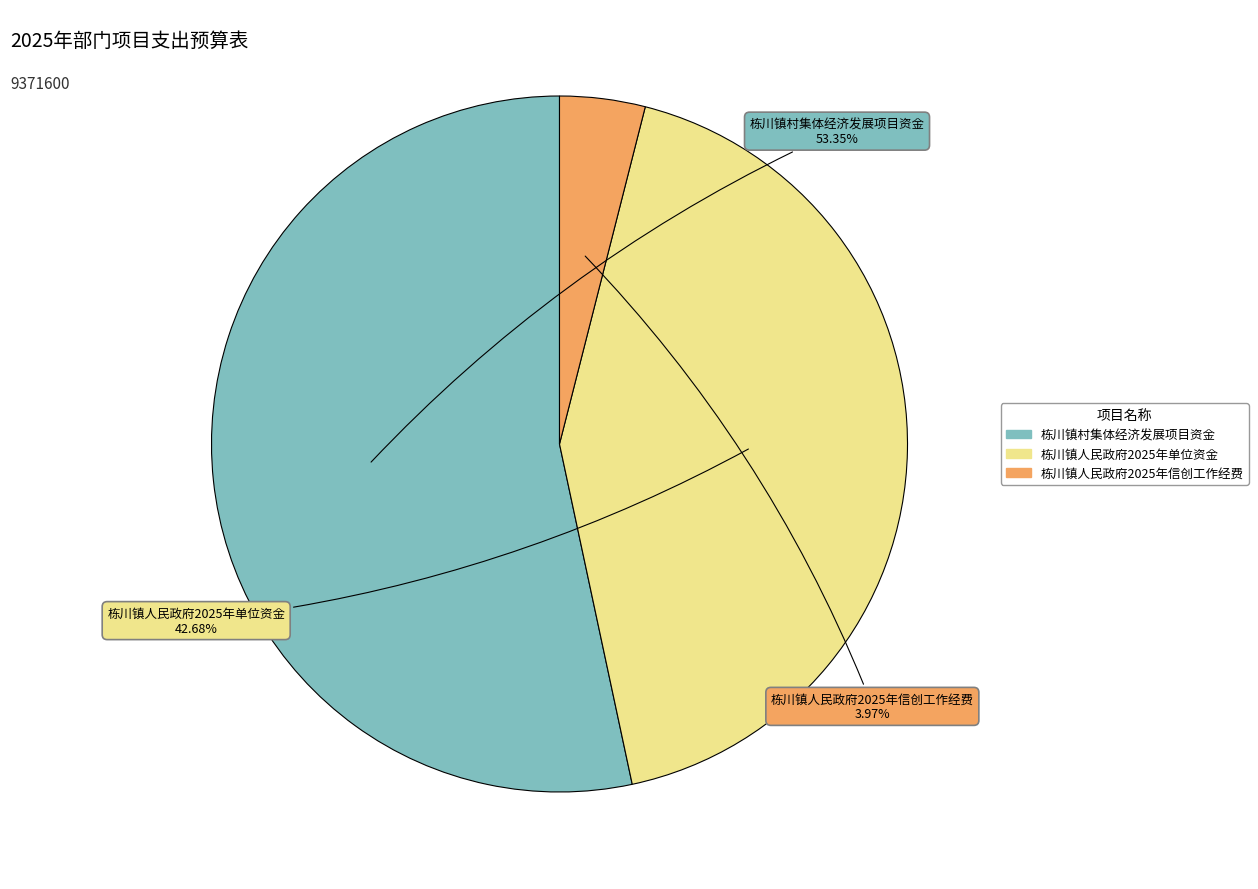

Rank the categories by value from lowest to highest.

栋川镇人民政府2025年信创工作经费, 栋川镇人民政府2025年单位资金, 栋川镇村集体经济发展项目资金